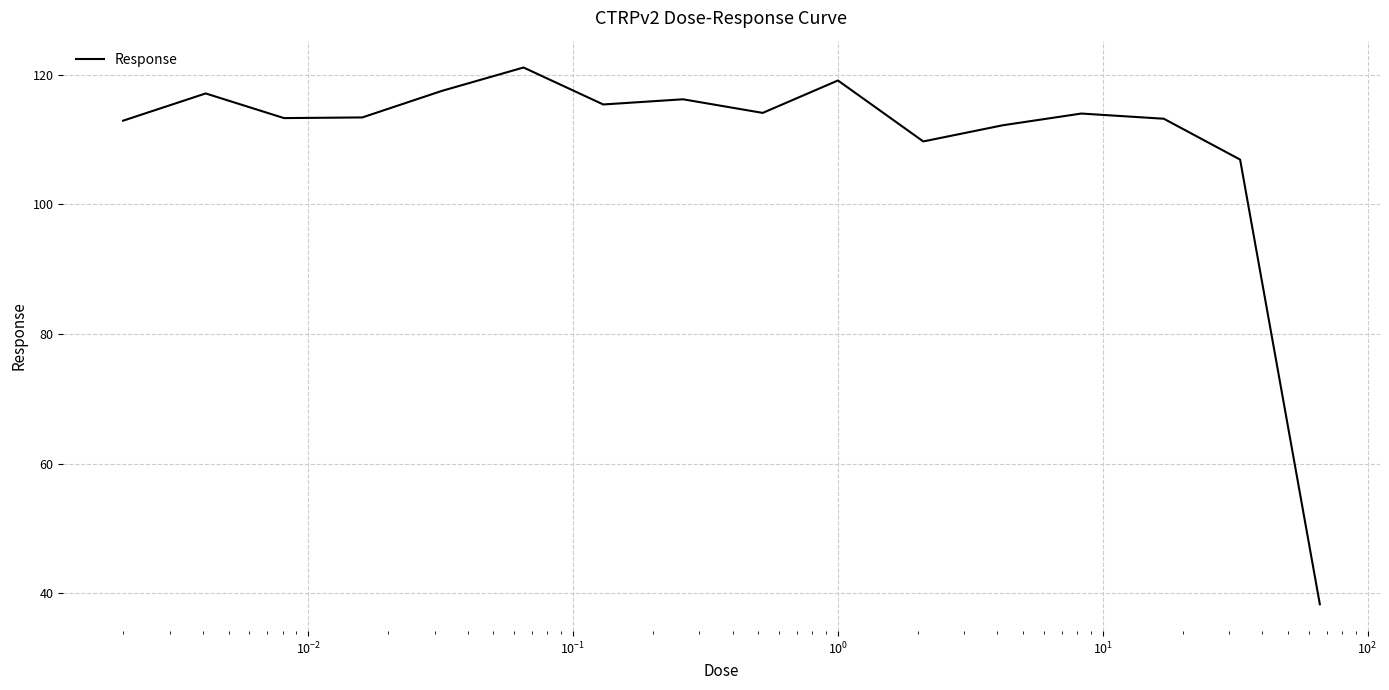

What is the greatest value displayed?

121.1